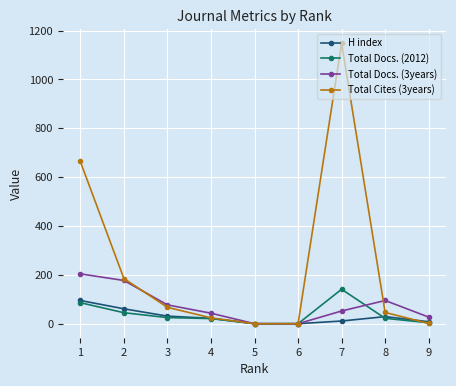

Which series changed the most between 1 and 7?

Total Cites (3years)